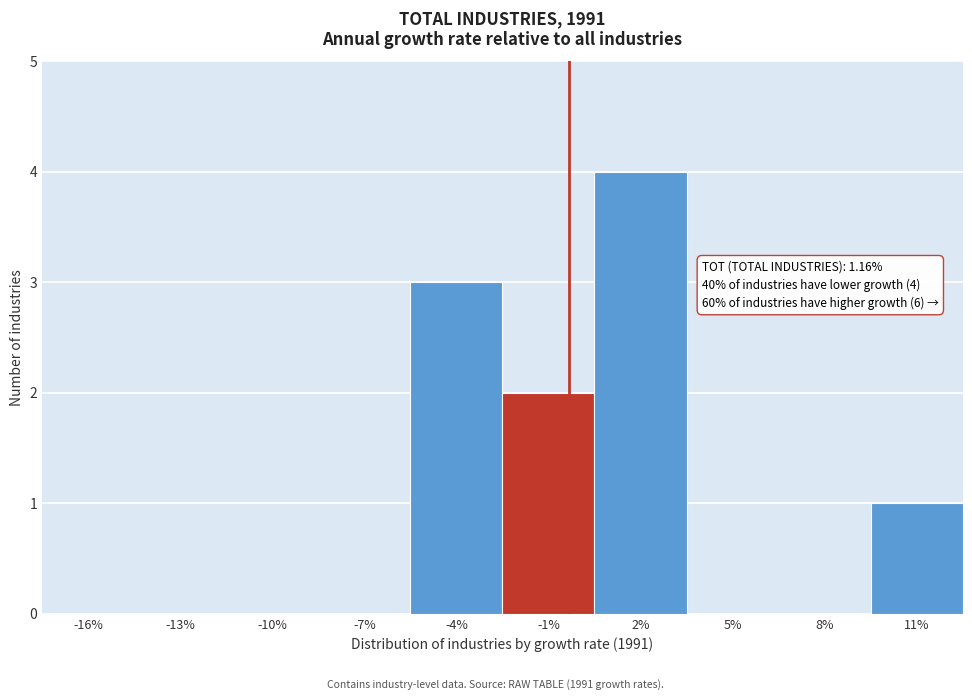

Reading left to right, extract all data points from this chart.

-16%=0	-13%=0	-10%=0	-7%=0	-4%=3	-1%=2	2%=4	5%=0	8%=0	11%=1